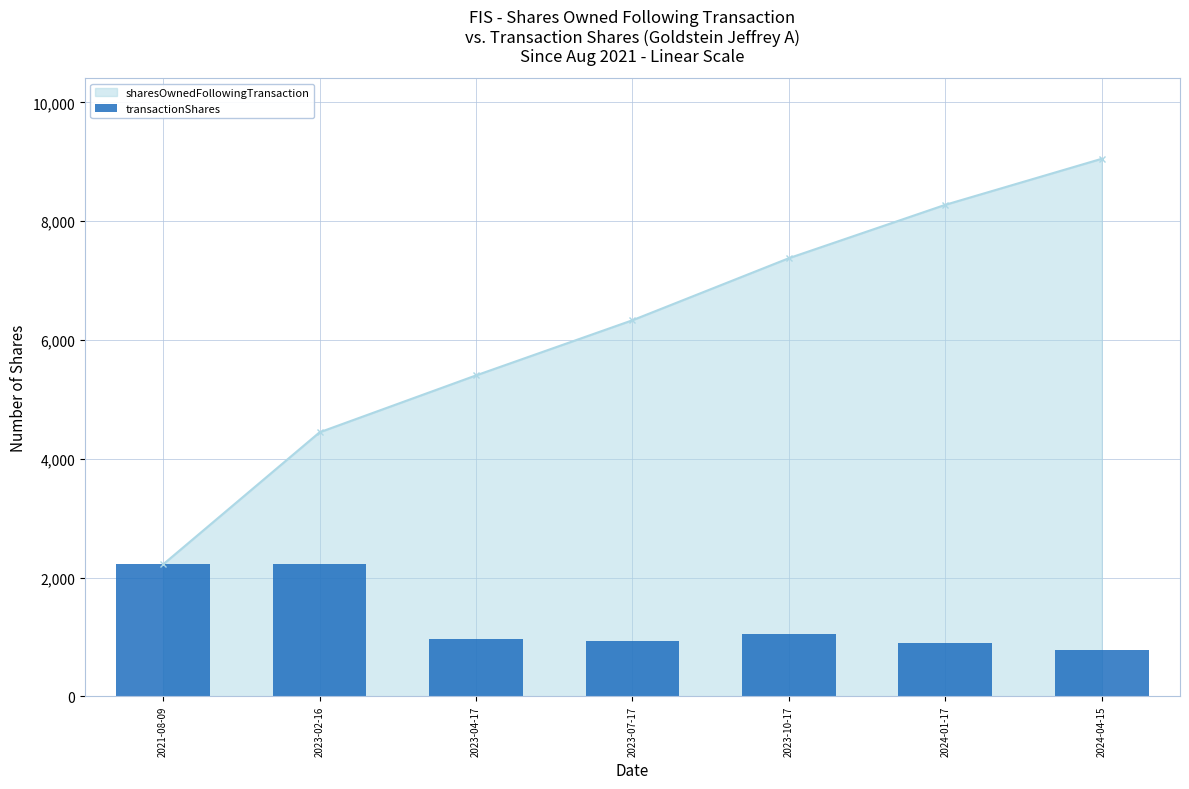

What position from the right is 2024-01-17?

2